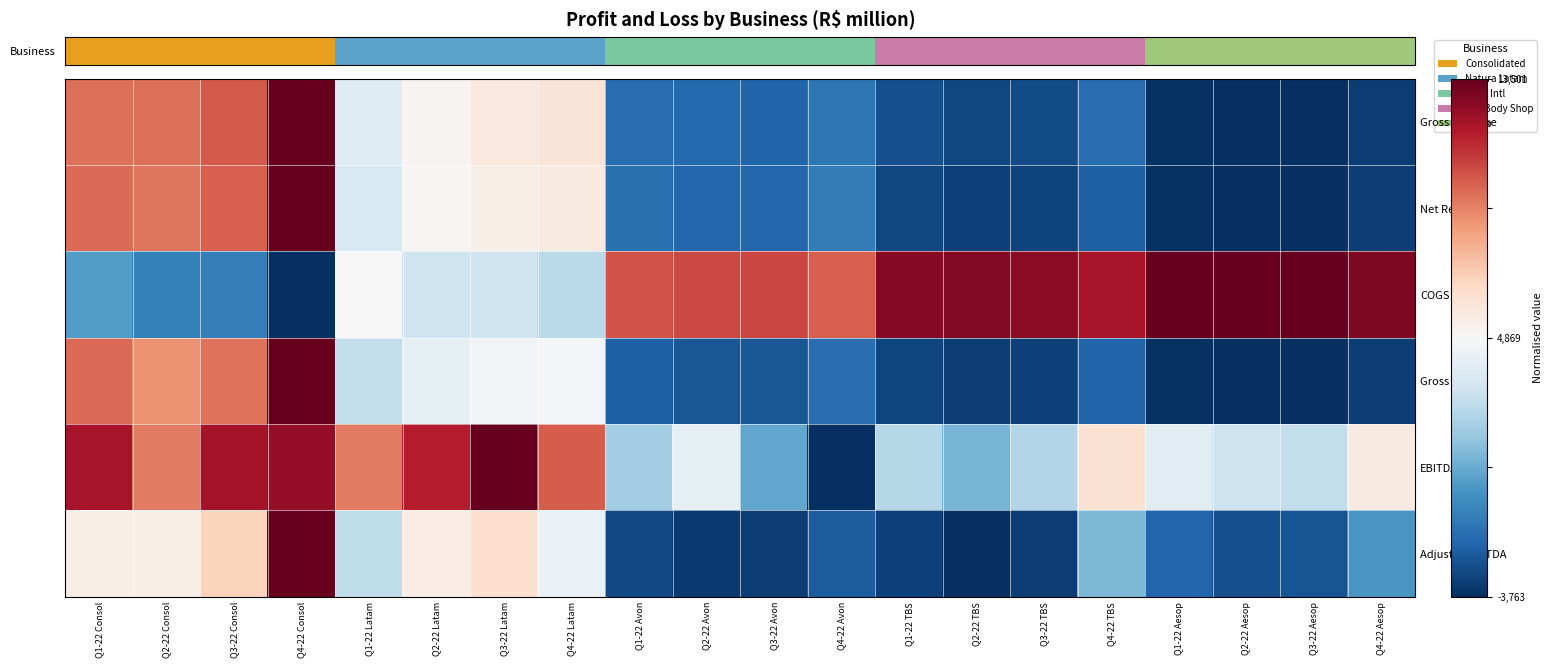

How many distinct data groups are displayed?

6